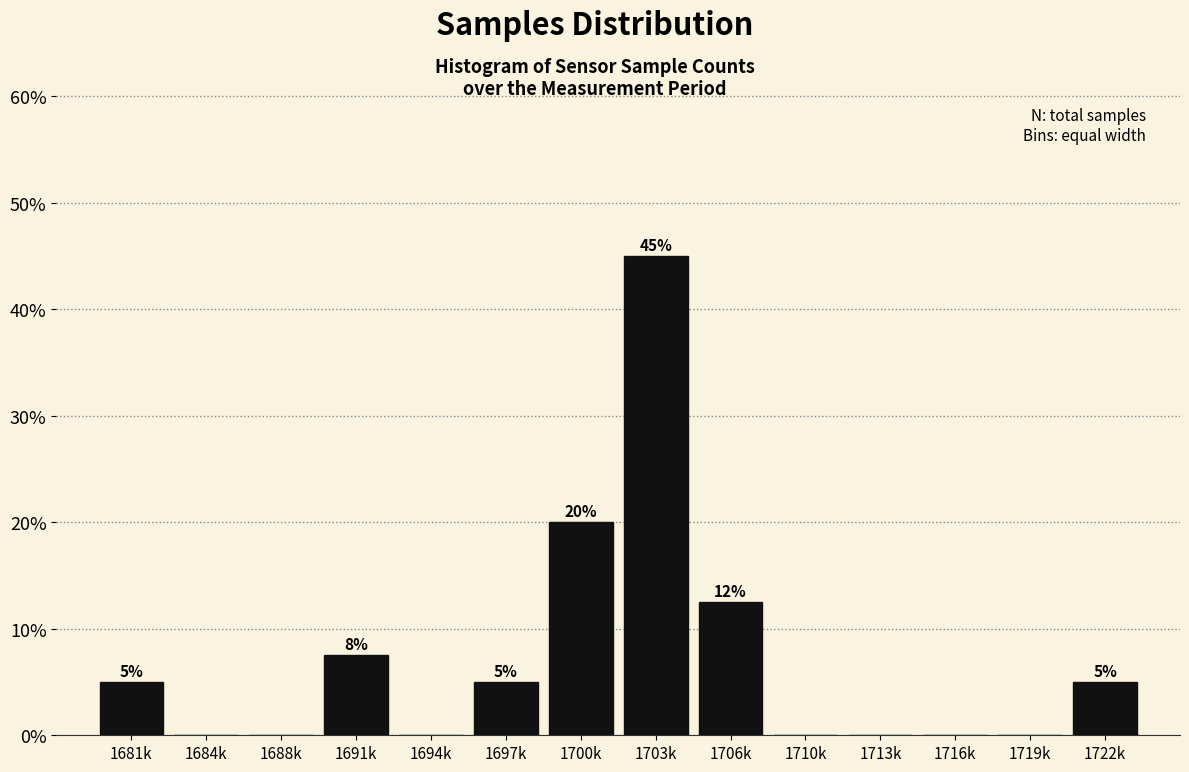

Where is the data nearest to the value 22?

1700k